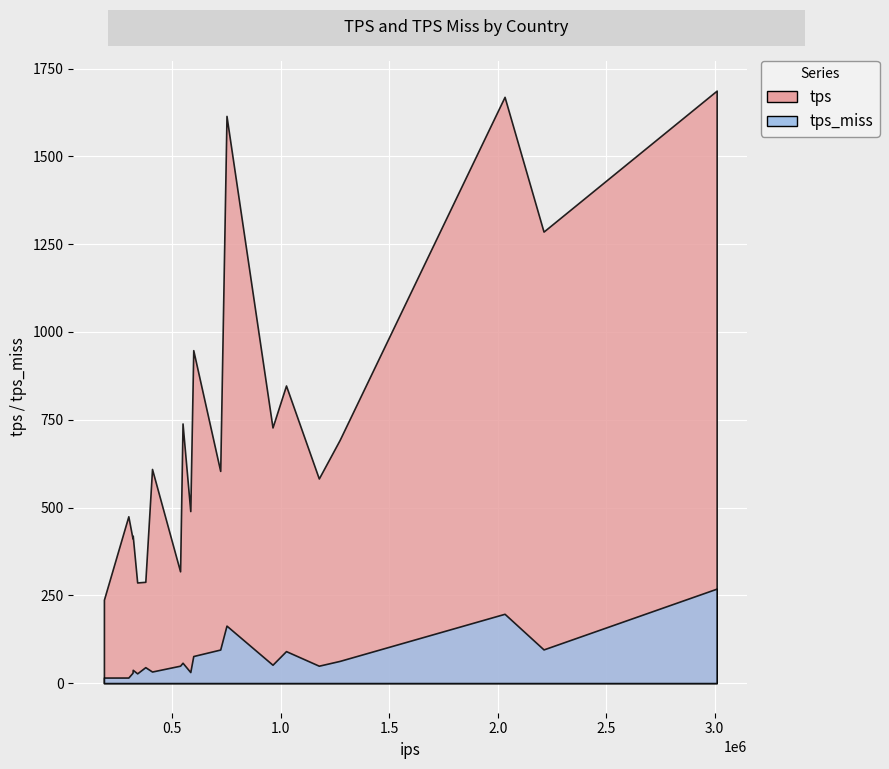

How many data points does each series have?

20